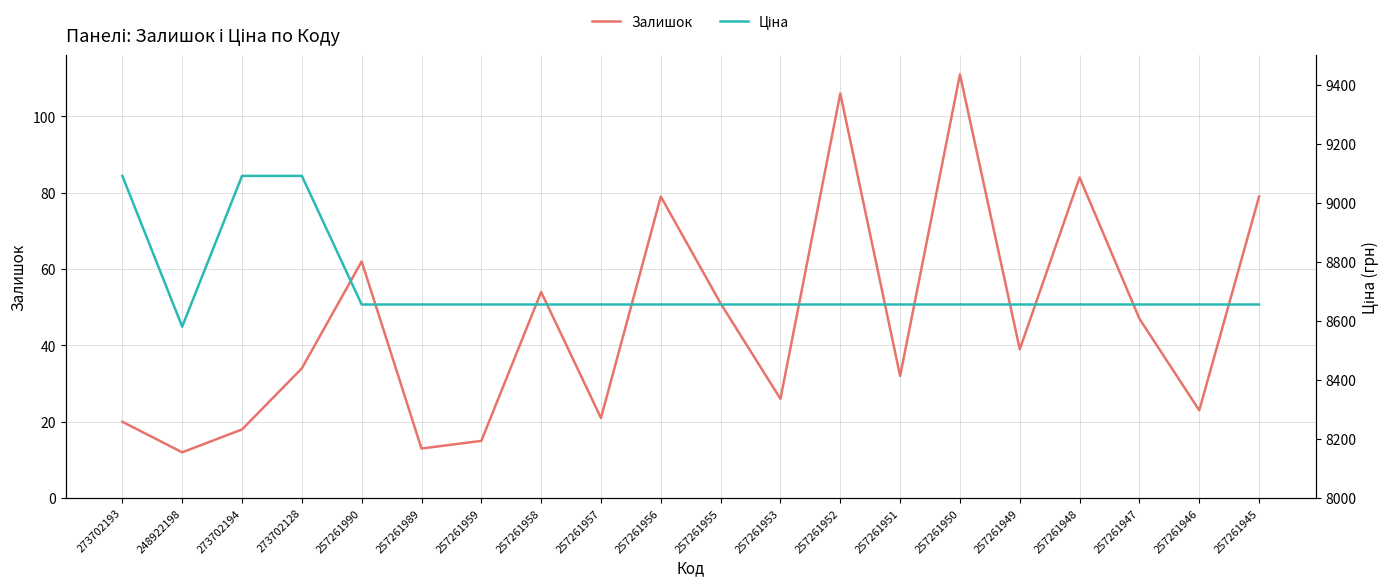

Reading left to right, transcribe all the data shown in this chart.

Залишок: 273702193=20.0	248922198=12.0	273702194=18.0	273702128=34.0	257261990=62.0	257261989=13.0	257261959=15.0	257261958=54.0	257261957=21.0	257261956=79.0	257261955=51.0	257261953=26.0	257261952=106.0	257261951=32.0	257261950=111.0	257261949=39.0	257261948=84.0	257261947=47.0	257261946=23.0	257261945=79.0
Ціна: 273702193=9092.0	248922198=8581.1	273702194=9092.0	273702128=9092.0	257261990=8656.2	257261989=8656.2	257261959=8656.2	257261958=8656.2	257261957=8656.2	257261956=8656.2	257261955=8656.2	257261953=8656.2	257261952=8656.2	257261951=8656.2	257261950=8656.2	257261949=8656.2	257261948=8656.2	257261947=8656.2	257261946=8656.2	257261945=8656.2